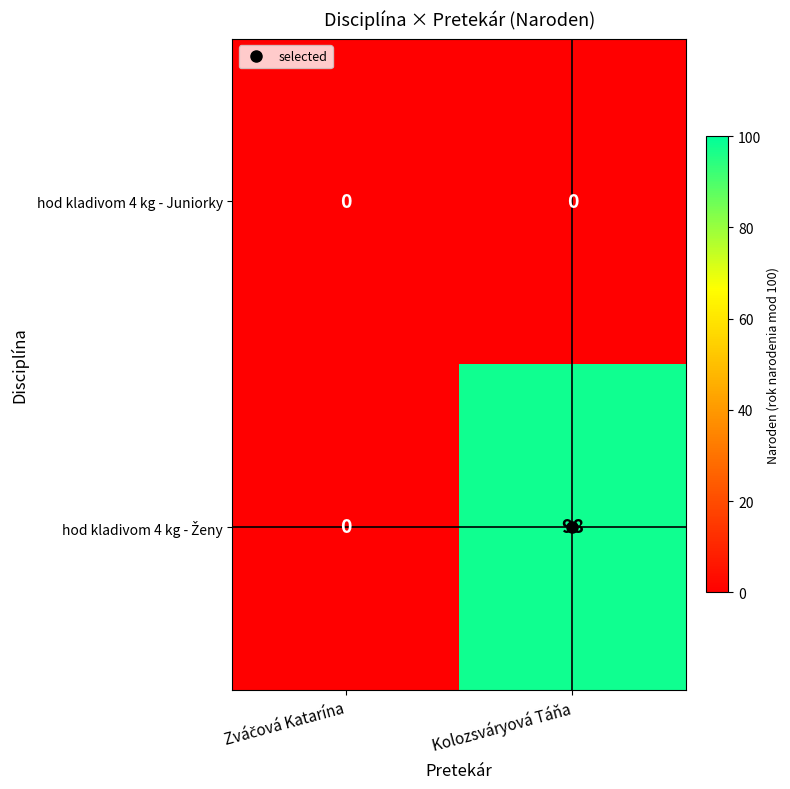

What is the spread (max minus min) of values at Kolozsváryová Táňa?

98